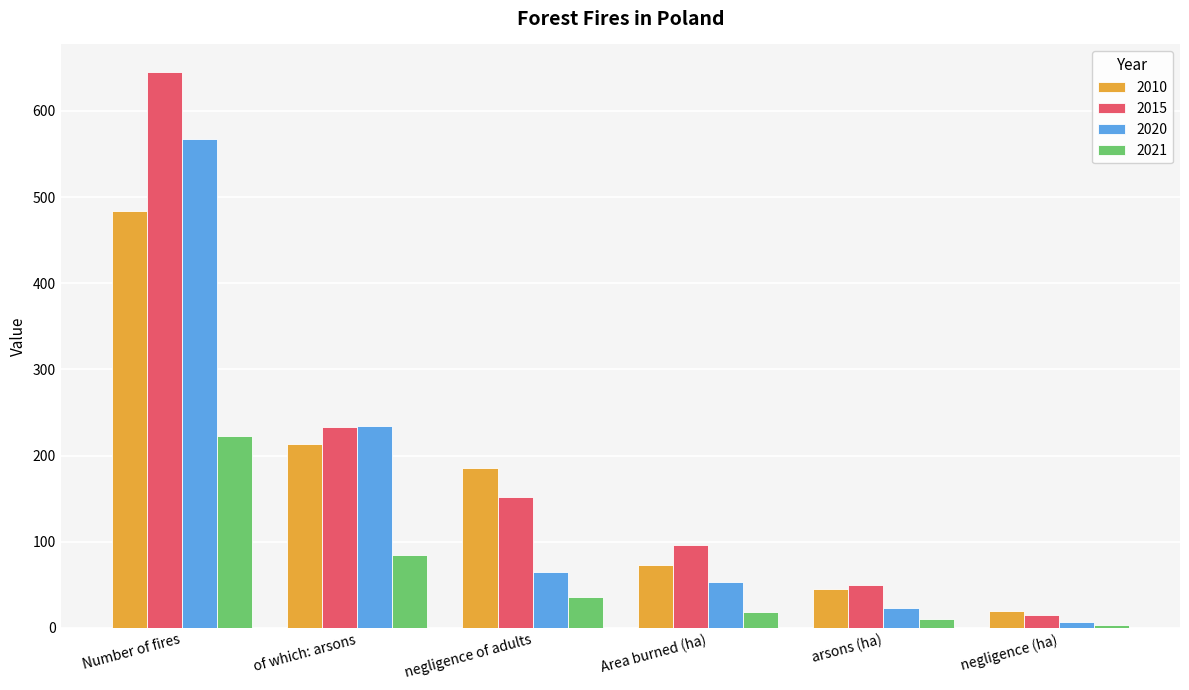

What is the smallest value displayed?

3.2